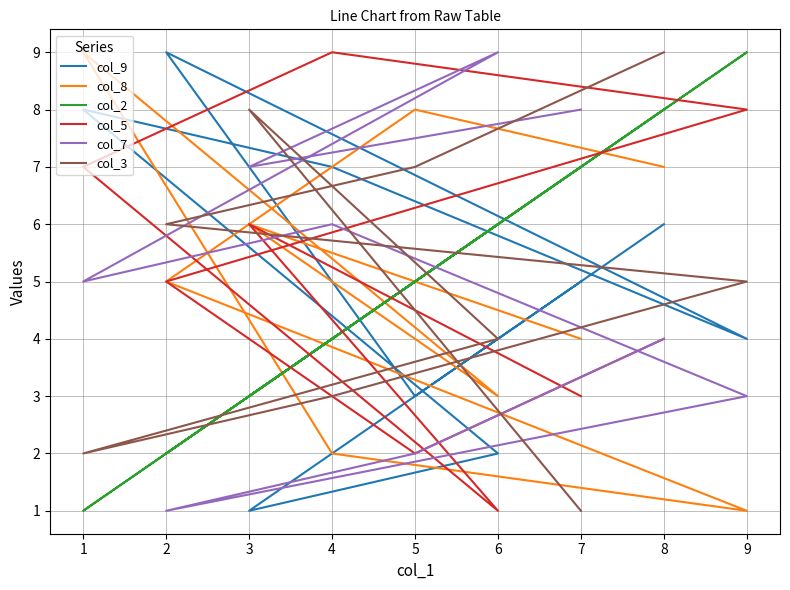

Is this an area chart (filled region under the line)?

No